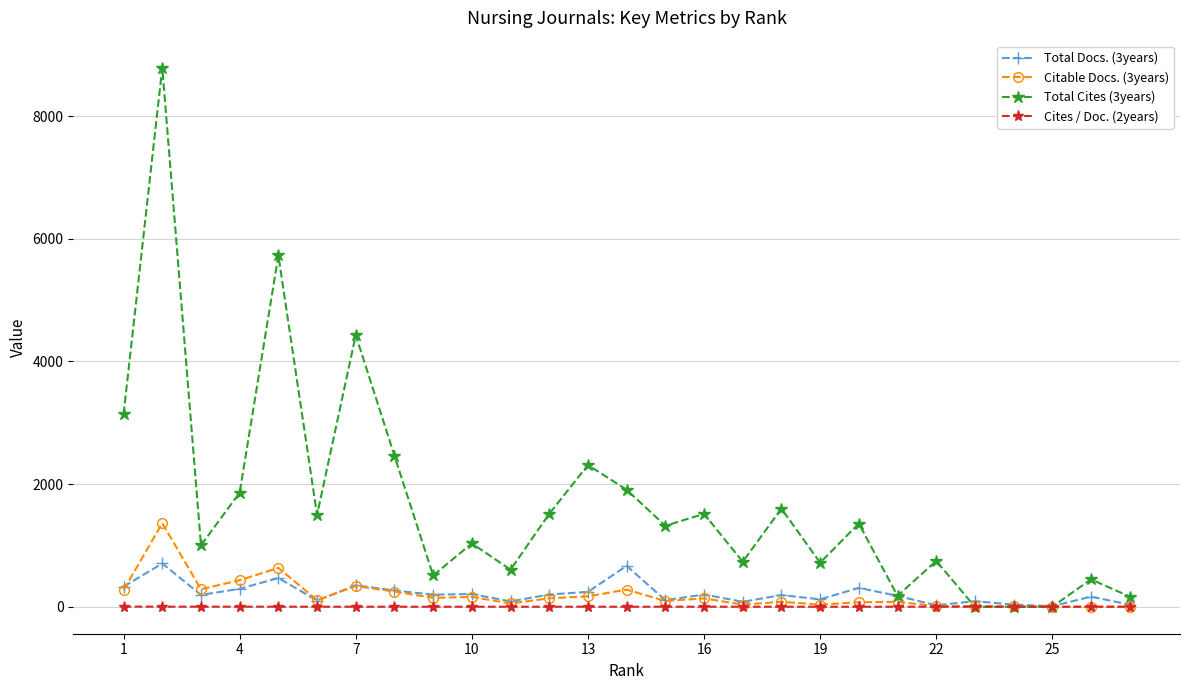

Which series has the largest range (max minus min)?

Total Cites (3years)